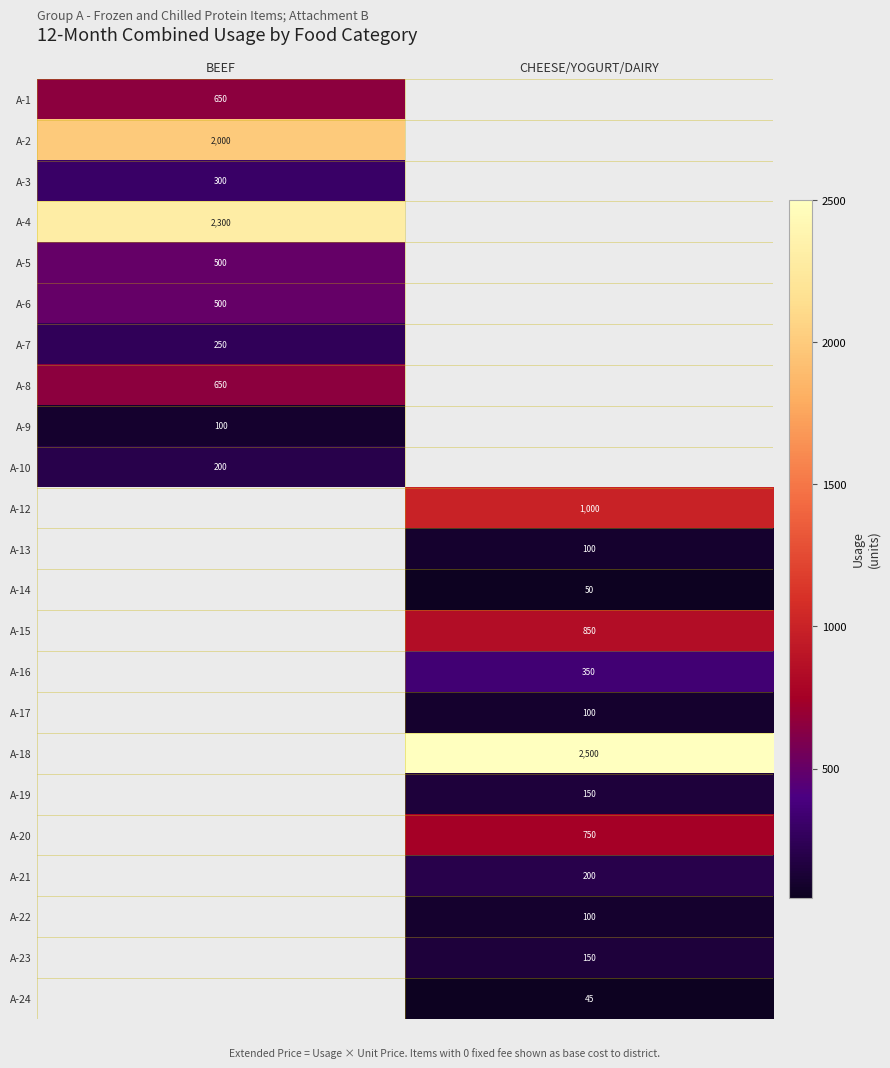

Between CHEESE/YOGURT/DAIRY and BEEF, which is larger?

BEEF